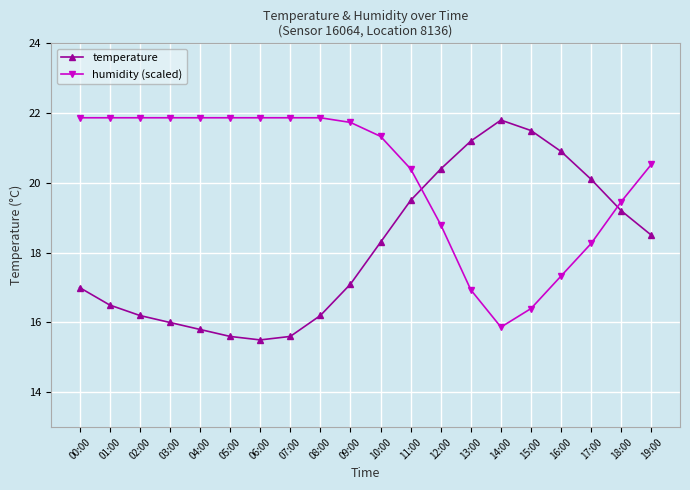

What is the lowest value of the humidity (scaled) series?

15.9